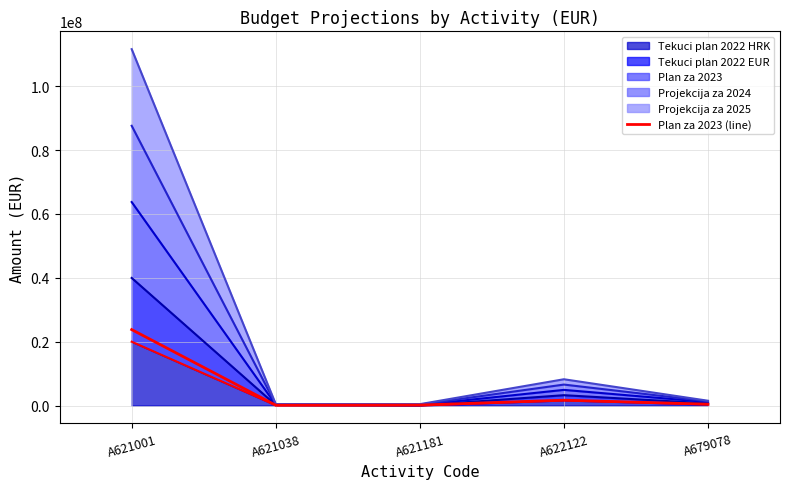

How many points are higher than both their immediate neighbors (excluding endpoints)?

1